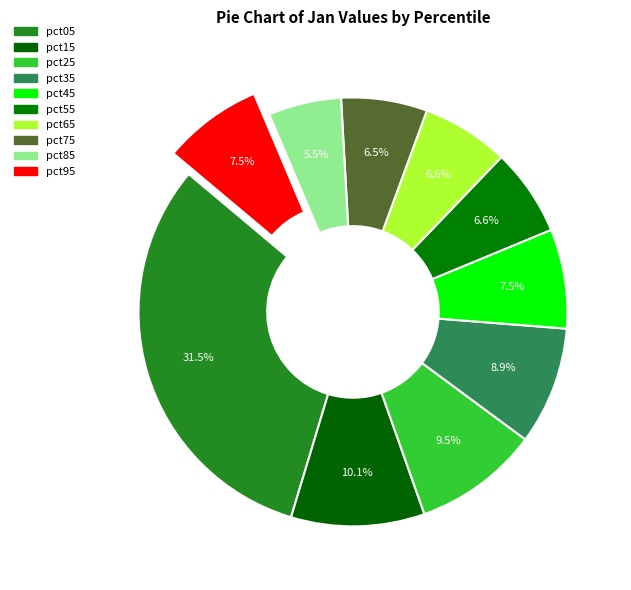

To the nearest percent, what is the average slice percentage?

10%